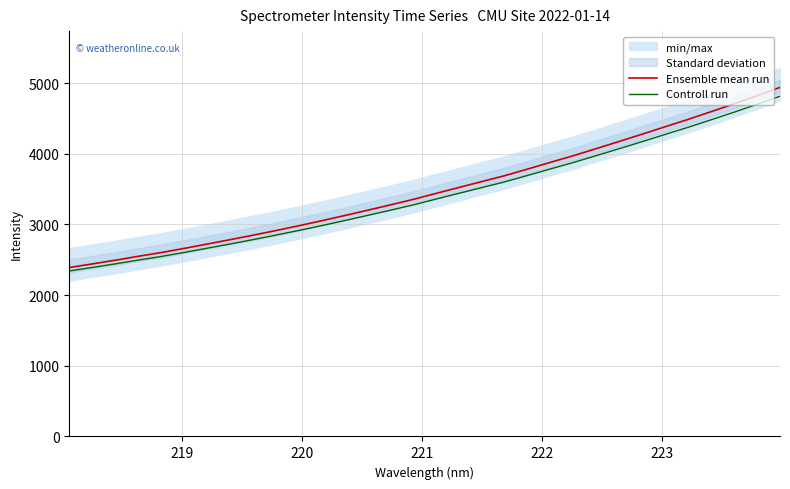

Rank the series by their average value, from highest to lowest.

Ensemble mean run, Controll run